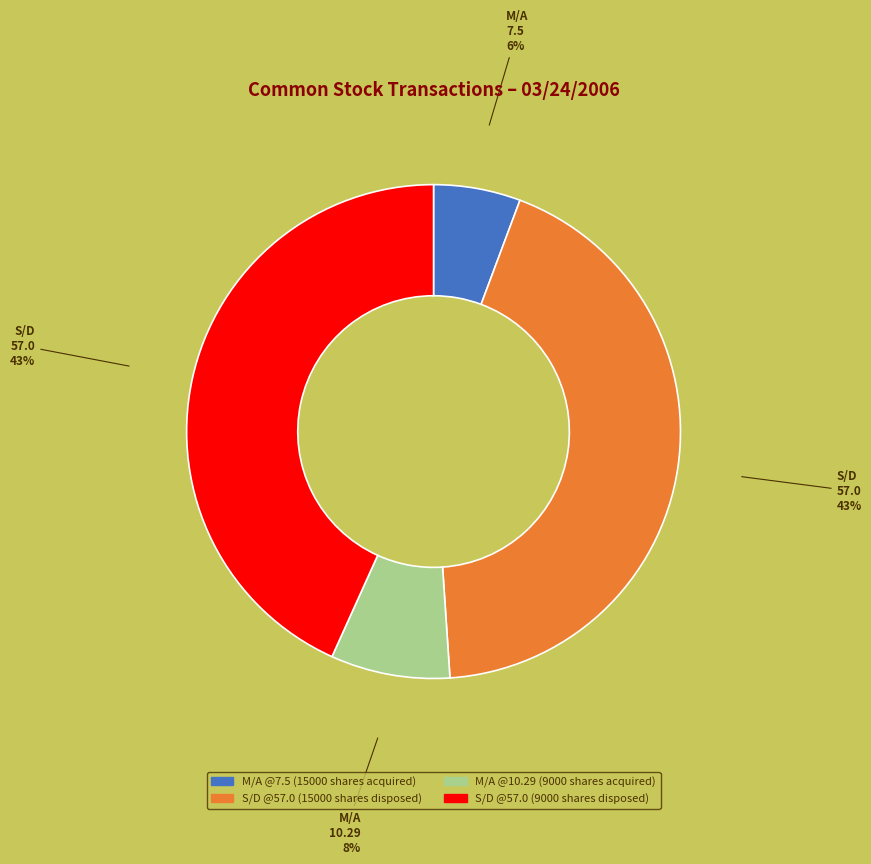

To the nearest percent, what is the average slice percentage?

25%